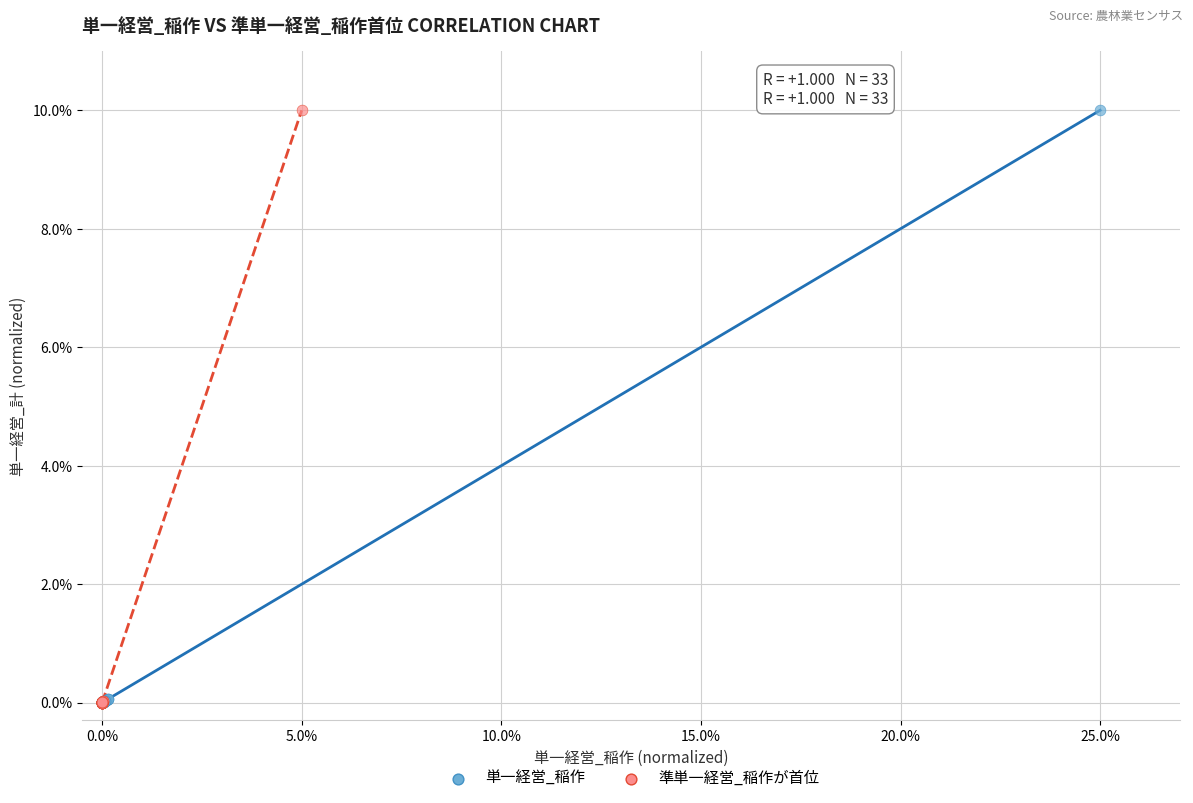

What are all the series names shown in the legend?

単一経営_稲作, 準単一経営_稲作が首位